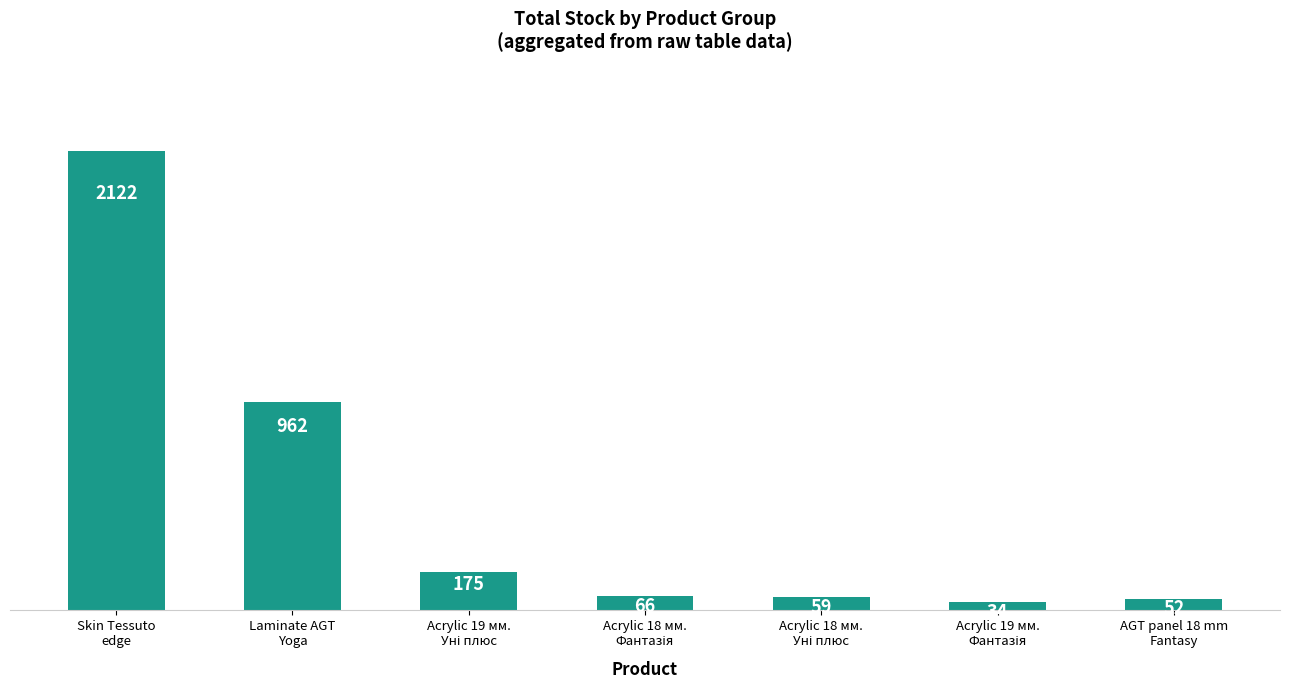

What is the difference between the maximum and minimum values?

2088